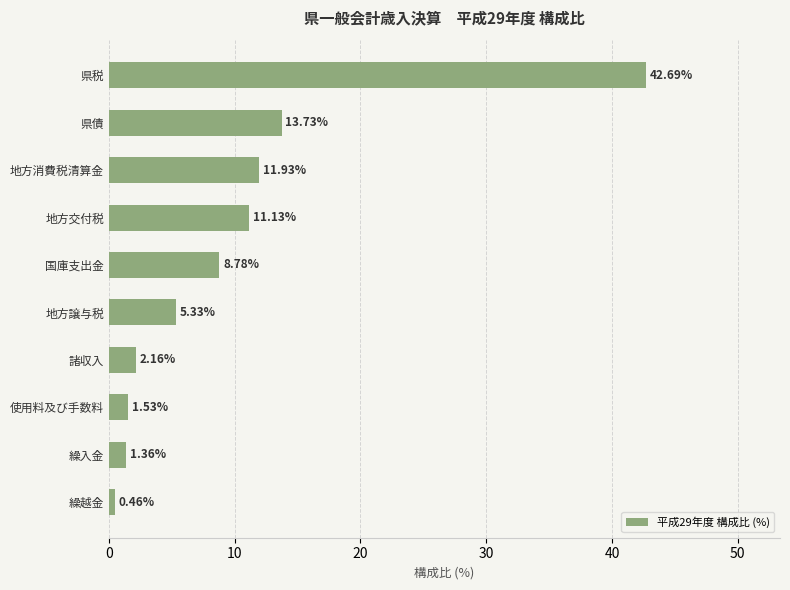

What is the difference between the values at 諸収入 and 地方消費税清算金?

9.8